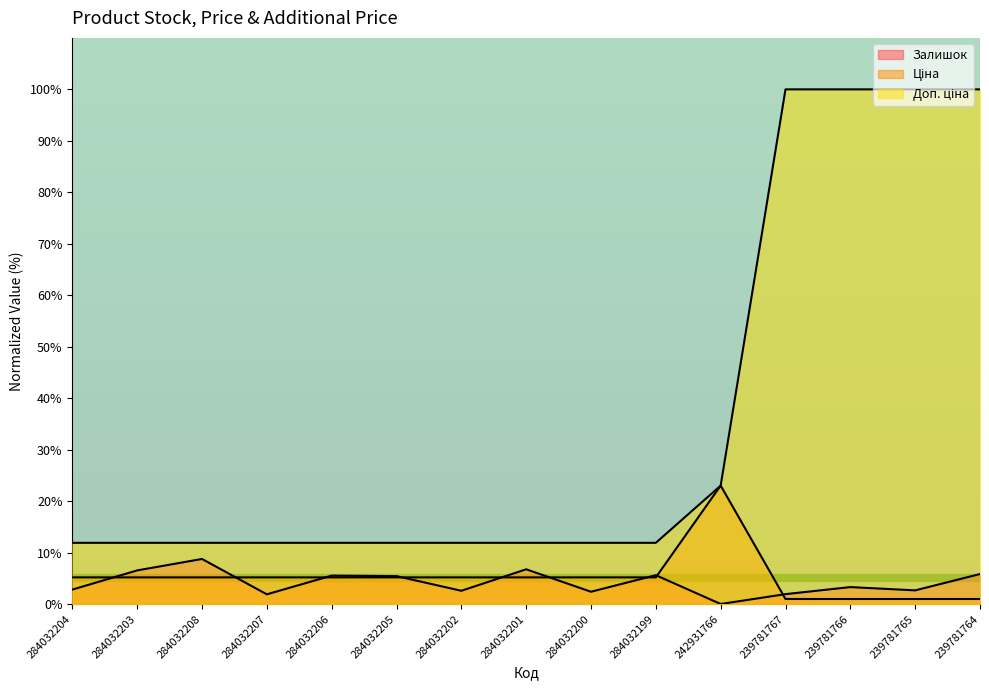

Rank the series at 284032200 from lowest to highest value.

Залишок, Ціна, Доп. ціна